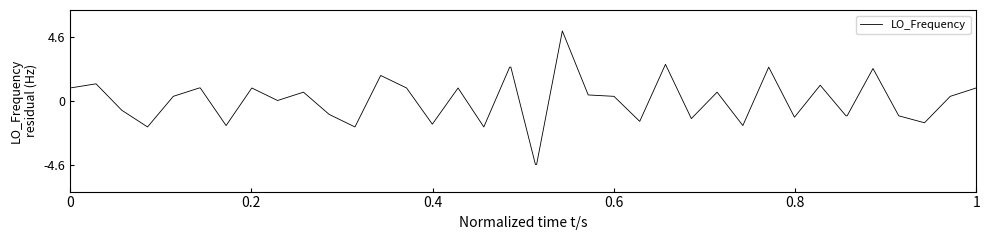

What is the minimum value shown in the chart?

-4.6